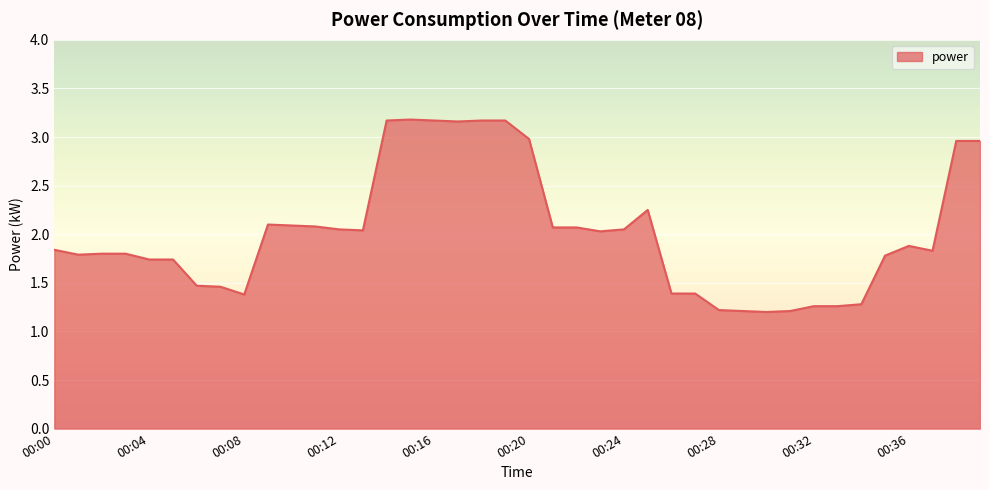

What is the smallest value displayed?

1.2